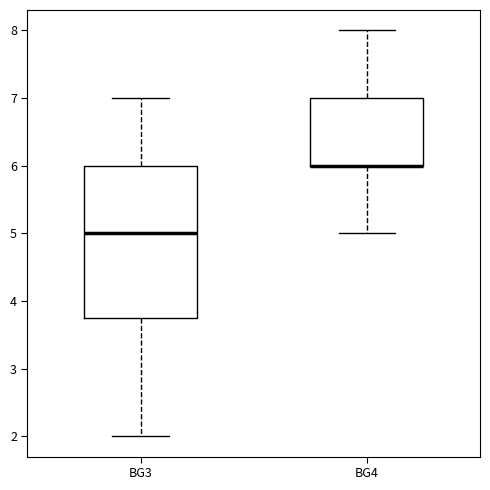

Where is the upper edge of the box for BG3 on the y-axis? The values are not printed on the chart, so give them approximately, as read against the axis.

6.0